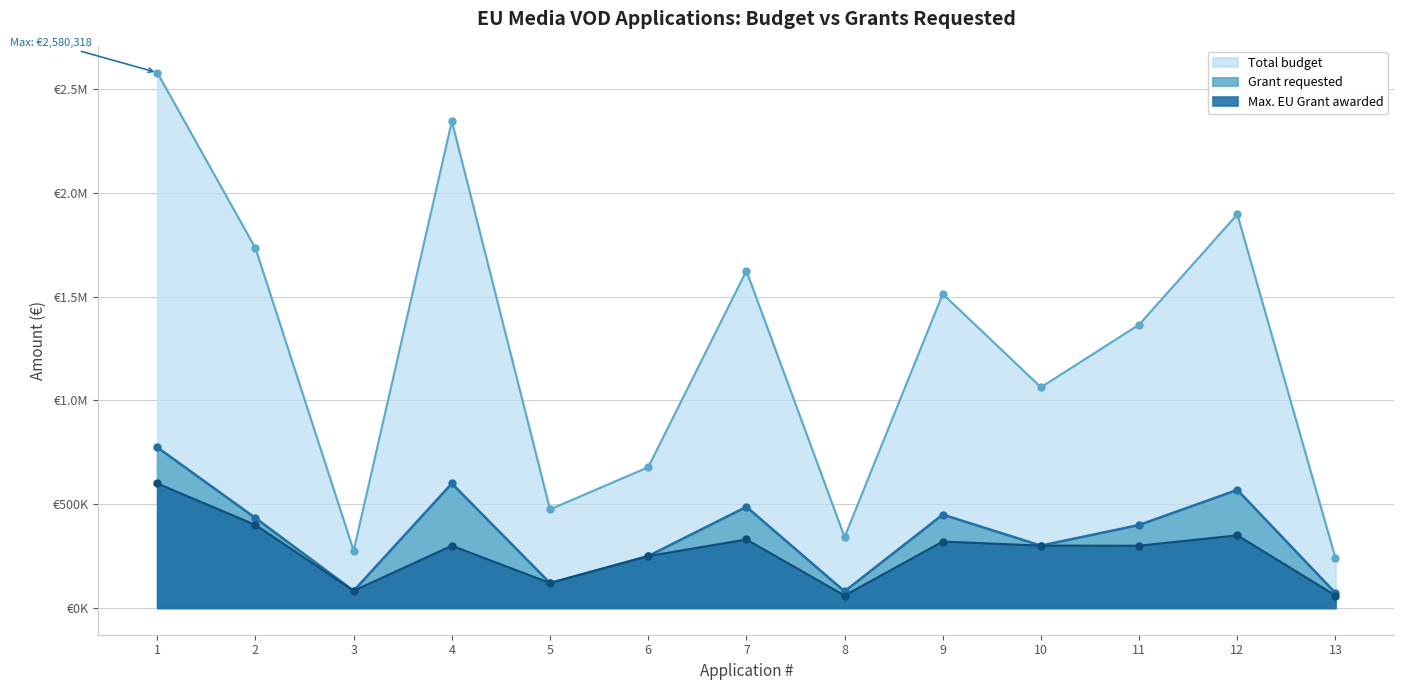

Which series has the largest total across all categories?

Total budget